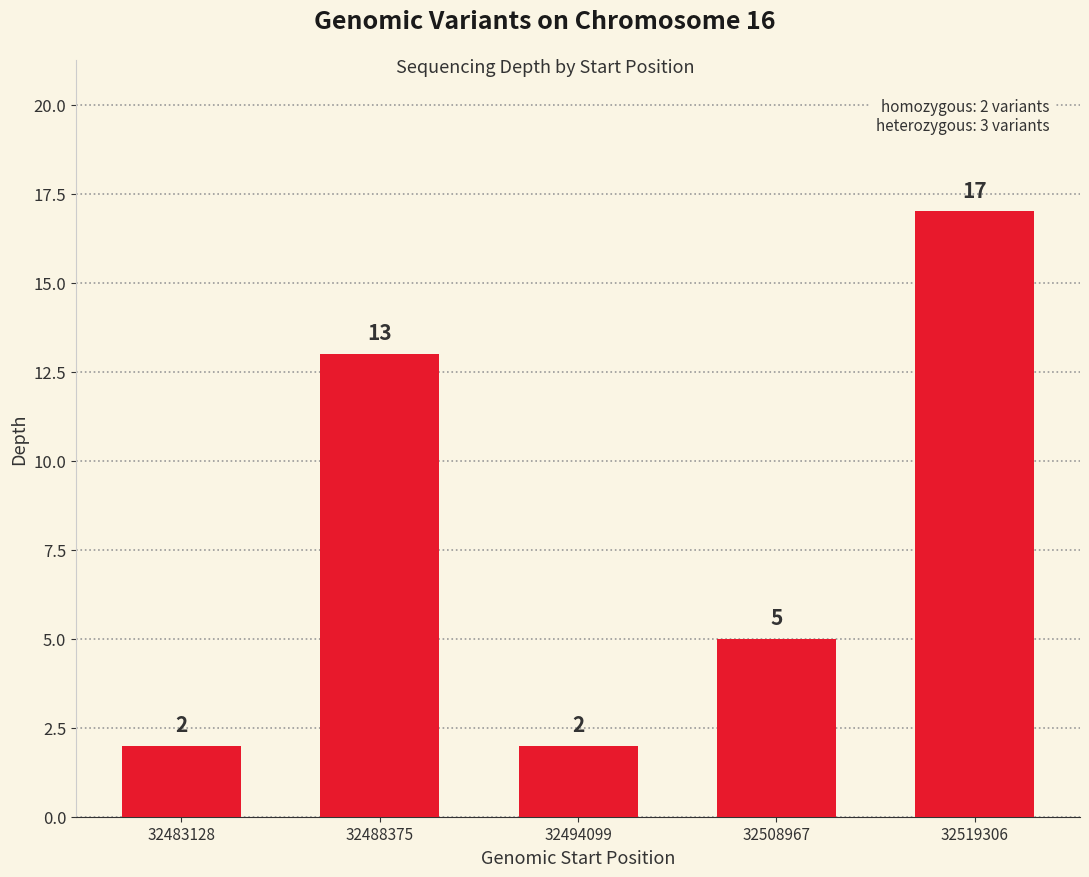

Where does the data first go above 5?

32488375